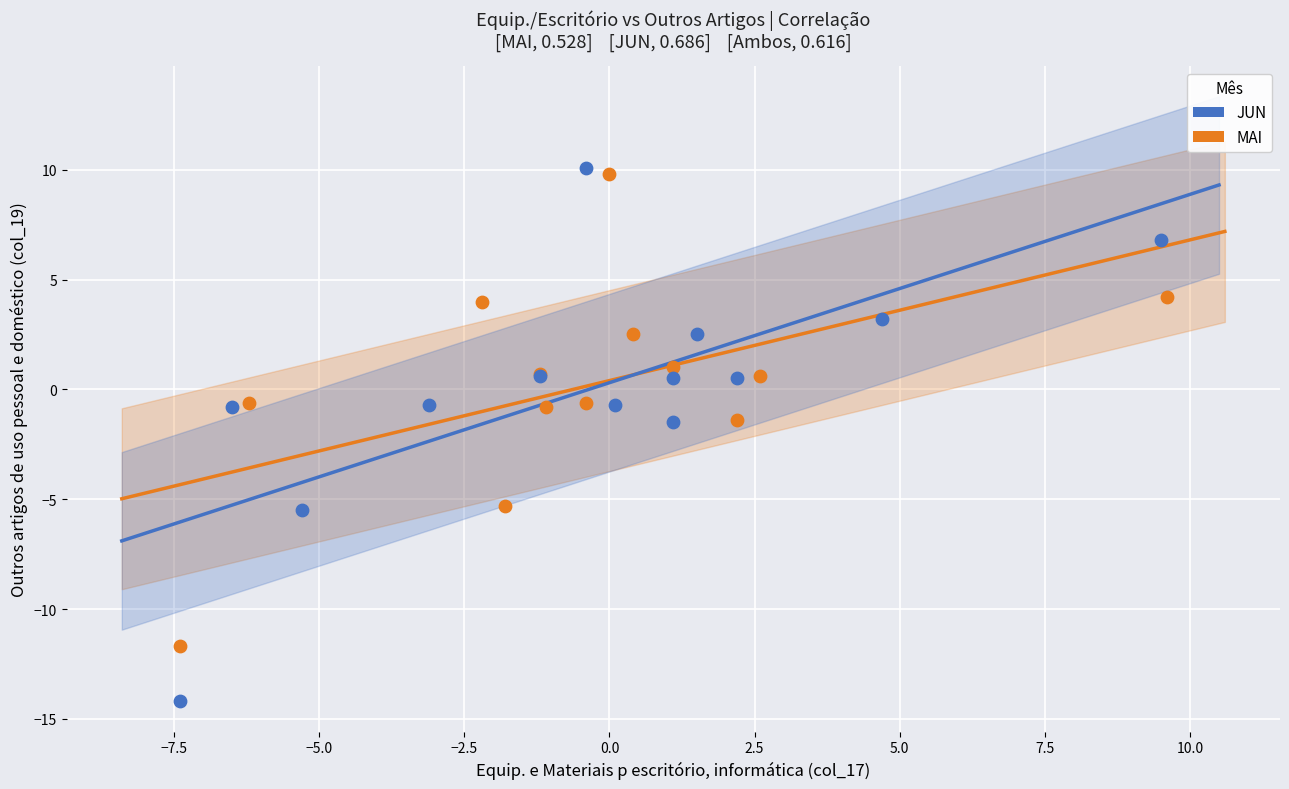

Which series has the largest Y range (max minus min)?

JUN